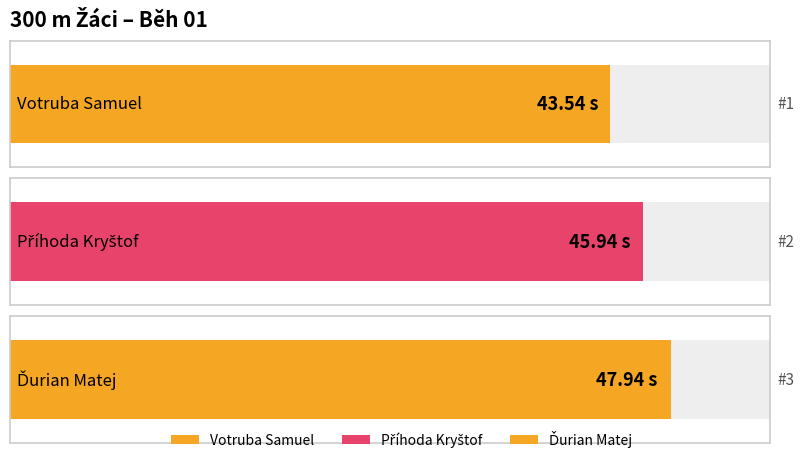

Reading left to right, extract all data points from this chart.

43.5	45.9	47.9